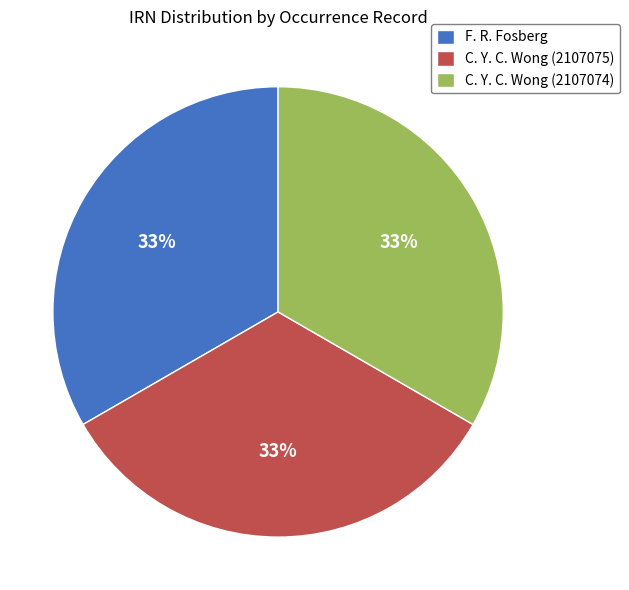

What is the ratio of the value at C. Y. C. Wong (2107074) to the value at C. Y. C. Wong (2107075)?

1.0